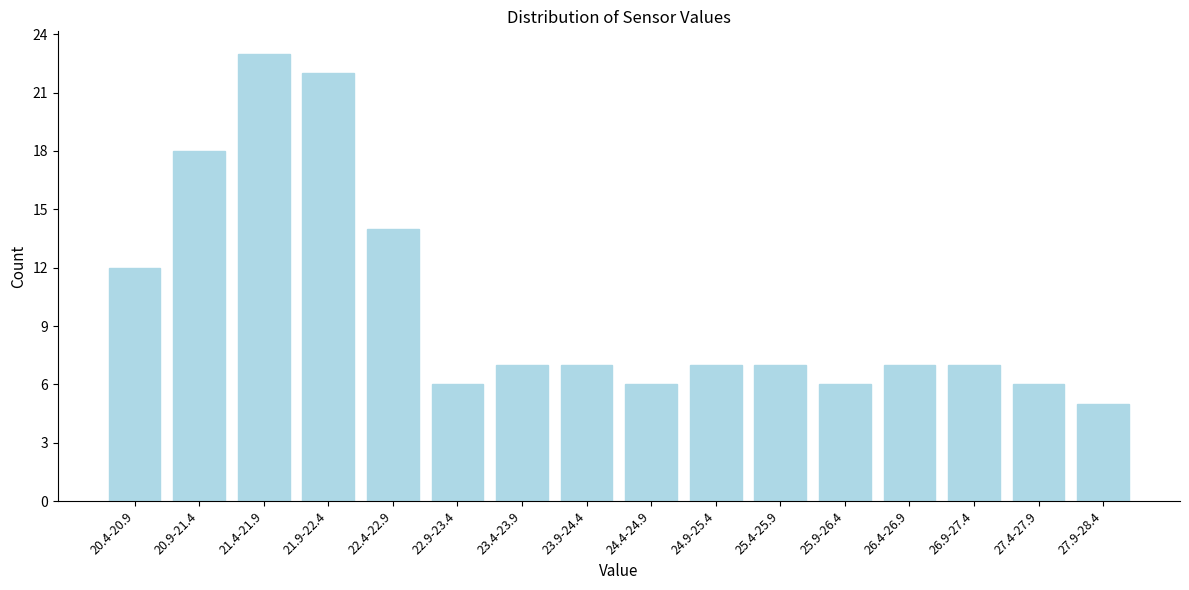

Reading left to right, what are all the values shown in this chart?

12	18	23	22	14	6	7	7	6	7	7	6	7	7	6	5